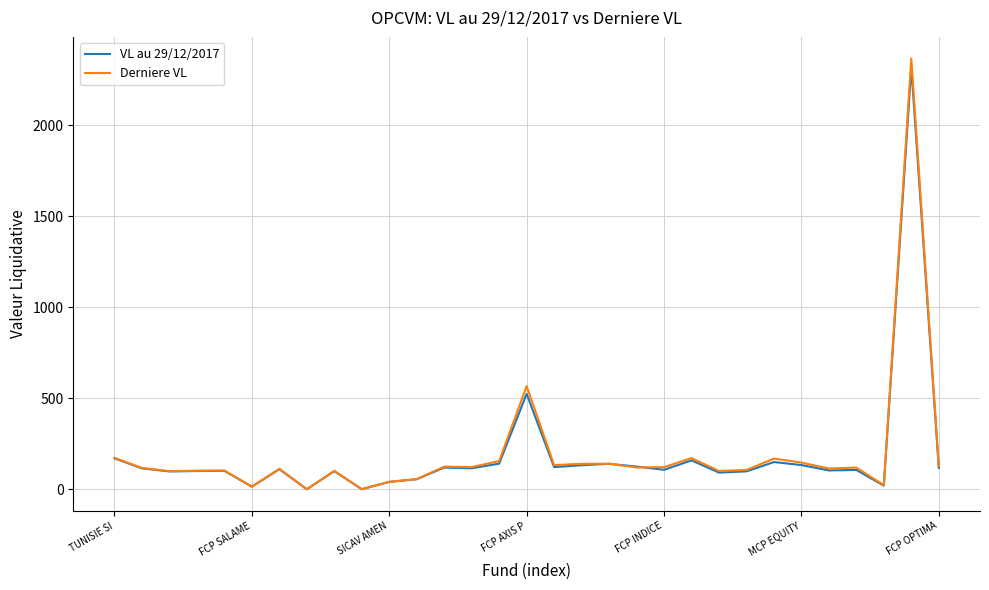

Which series has the largest range (max minus min)?

Derniere VL